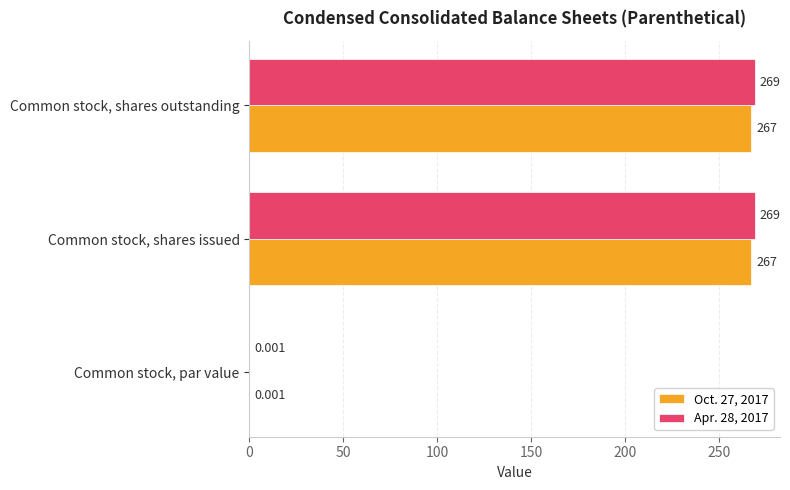

Is the value of Apr. 28, 2017 at Common stock, shares issued greater than the value of Oct. 27, 2017 at Common stock, shares issued?

Yes